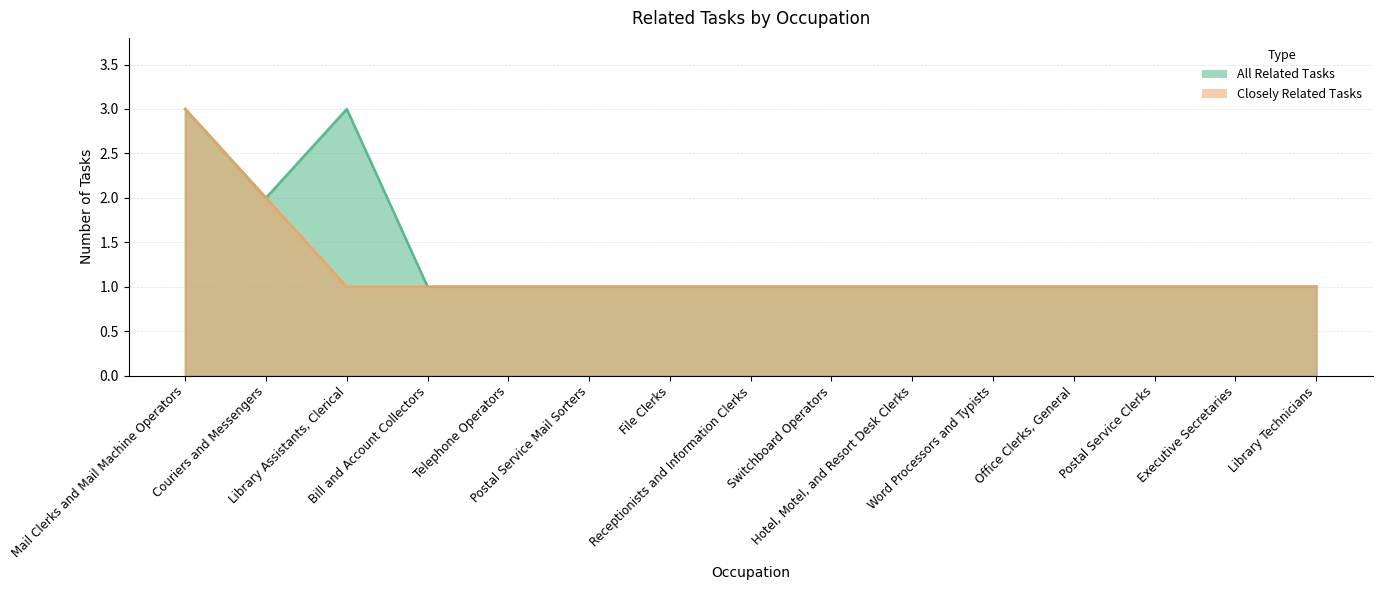

What is the label of the 4th point from the right?

Office Clerks, General